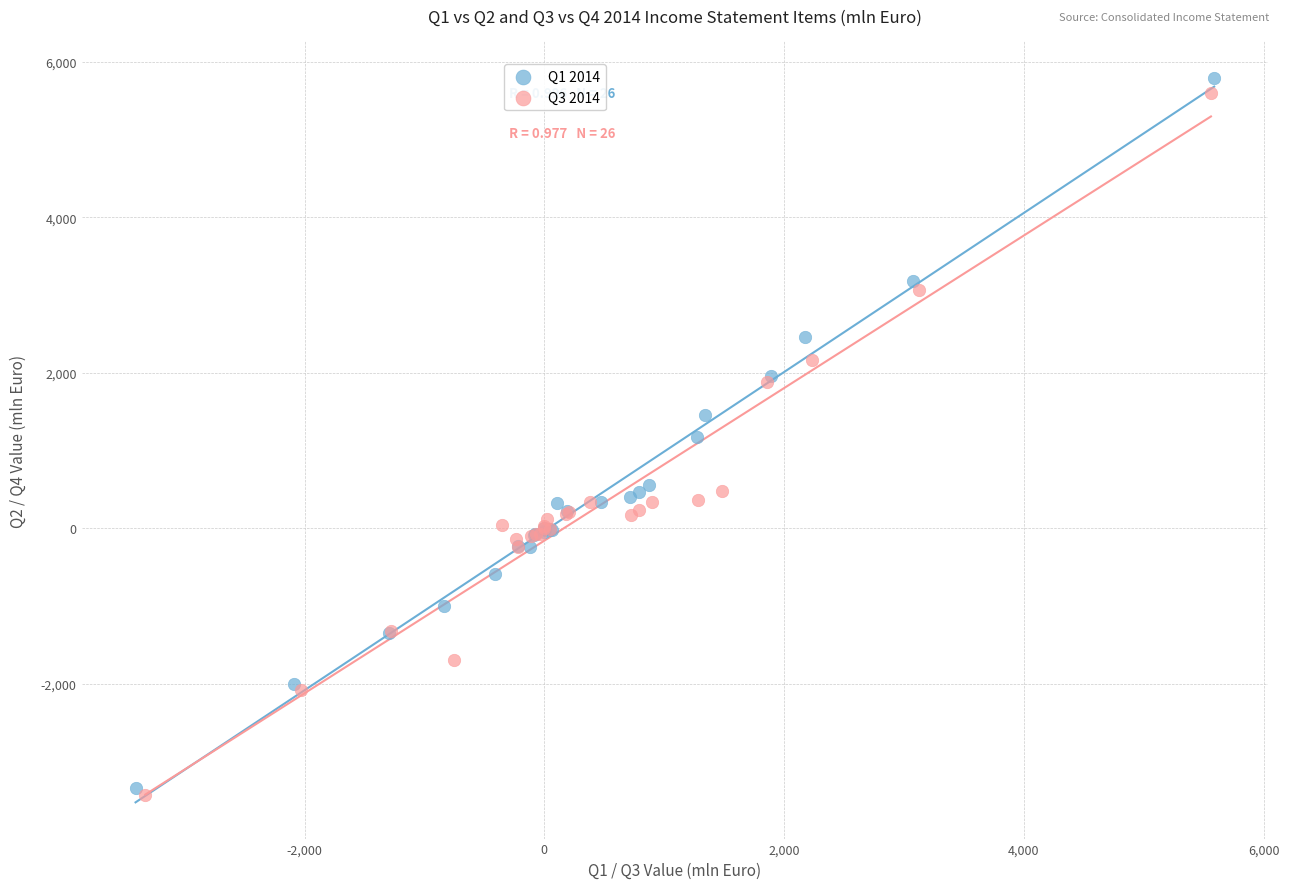

Which series has the largest Y range (max minus min)?

Q1 2014